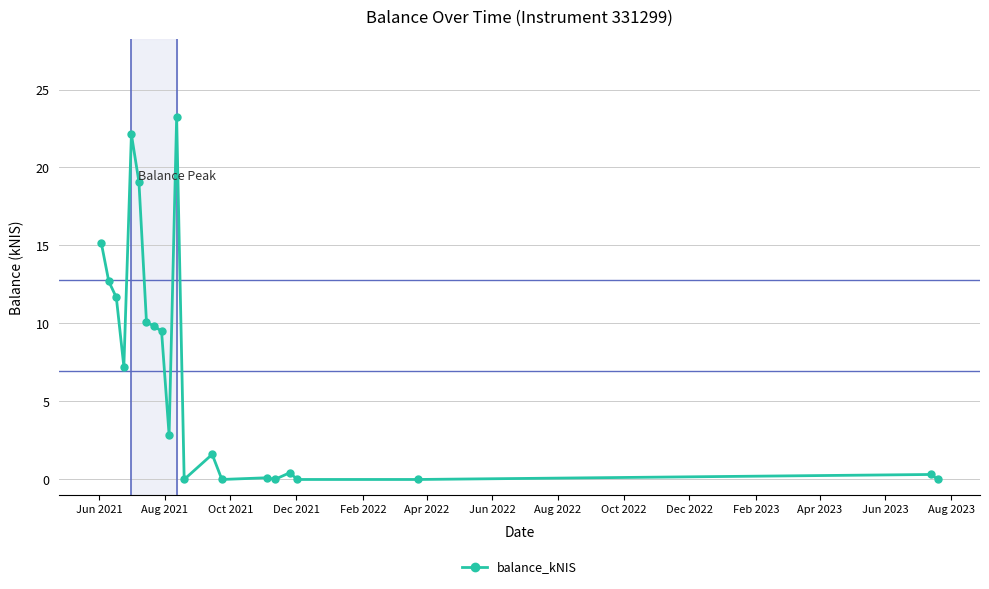

How many data points does each series have?

21